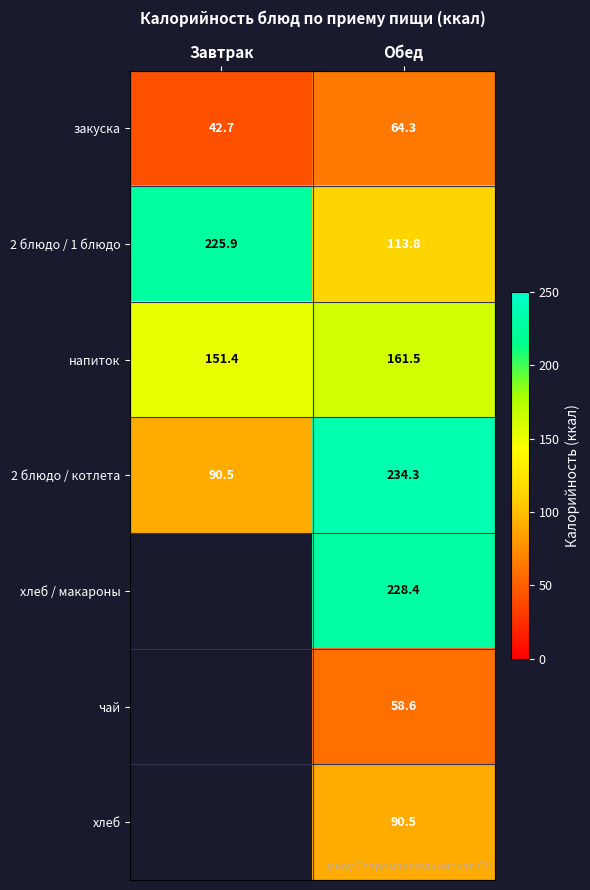

At which category is the sum across all series the highest?

Обед